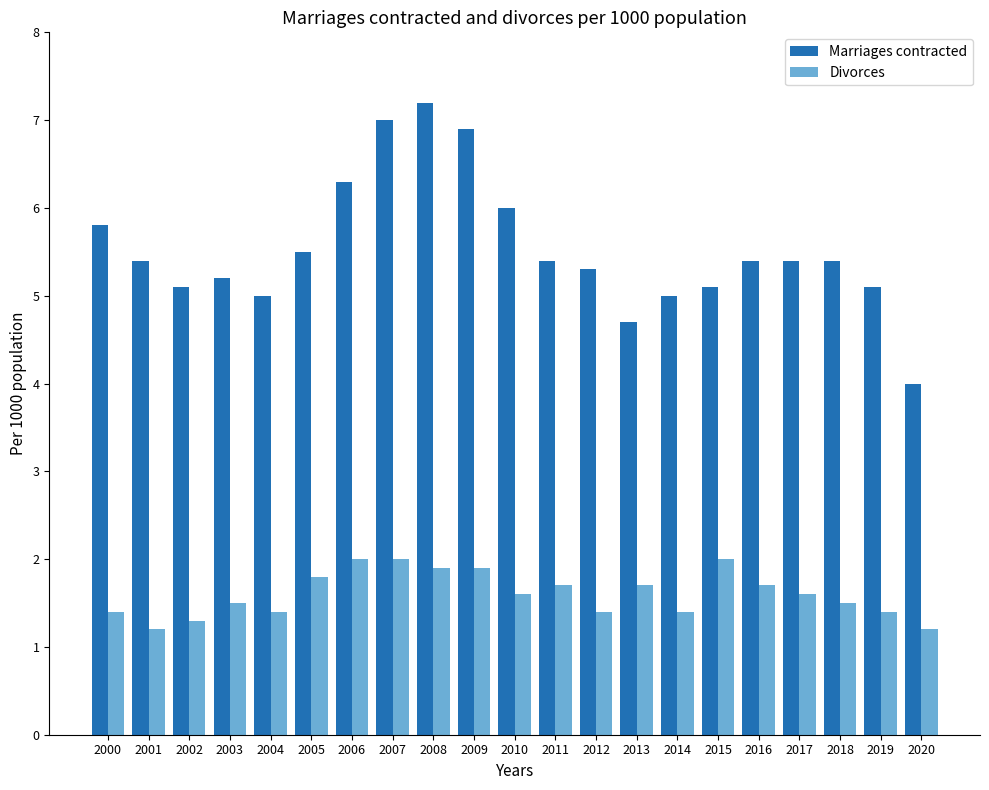

What is the spread (max minus min) of values at 2011?

3.7